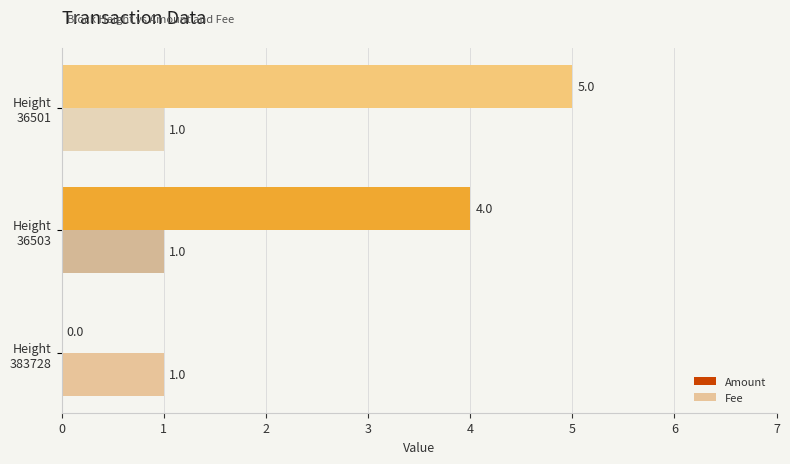

What is the greatest value displayed?

5